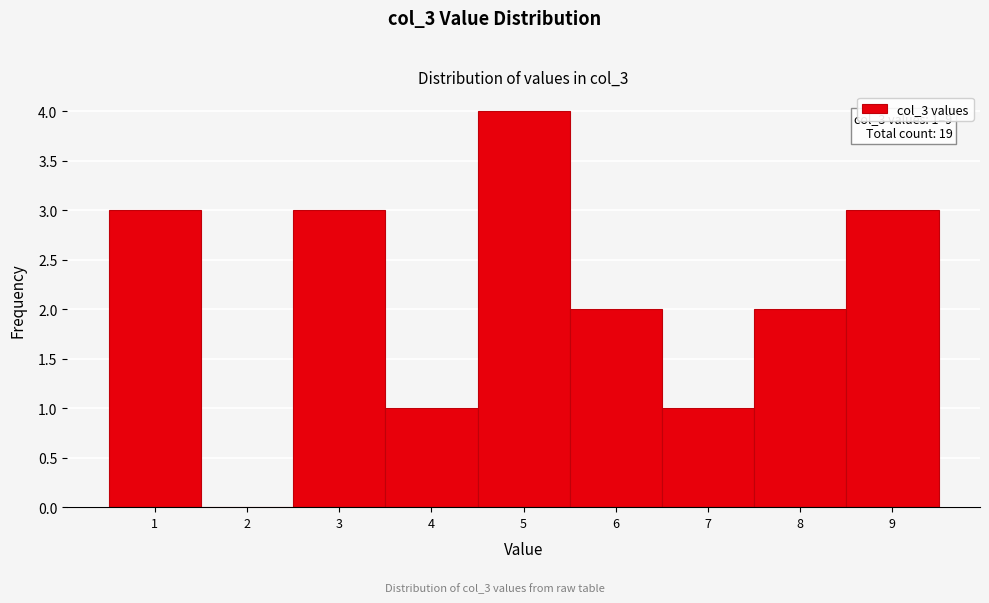

Over which range of the x-axis is the bar tallest?

4.5 to 5.5